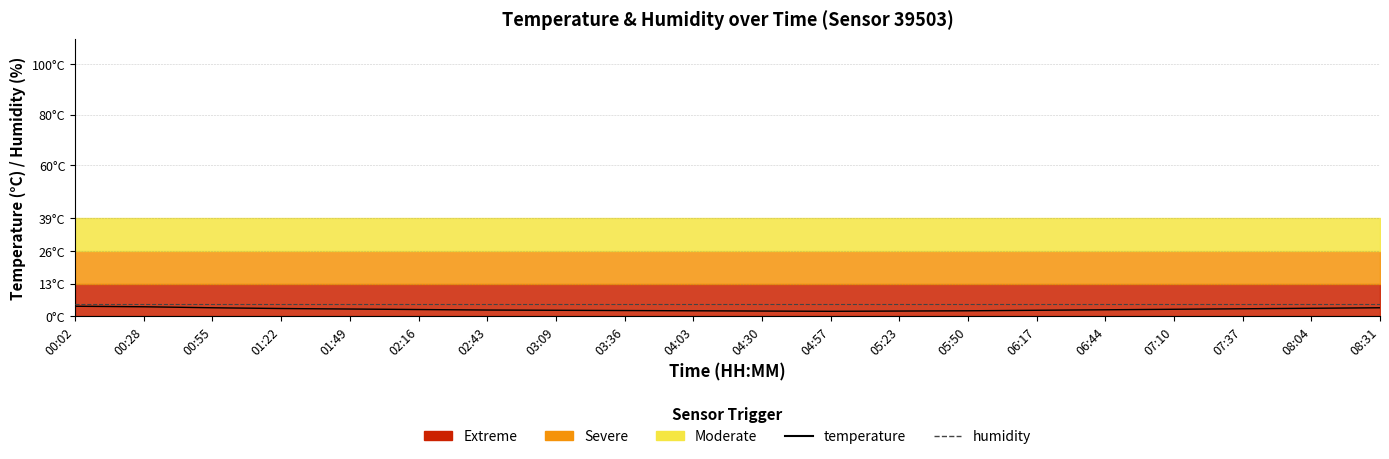

True or false: humidity and temperature intersect in this chart.

False